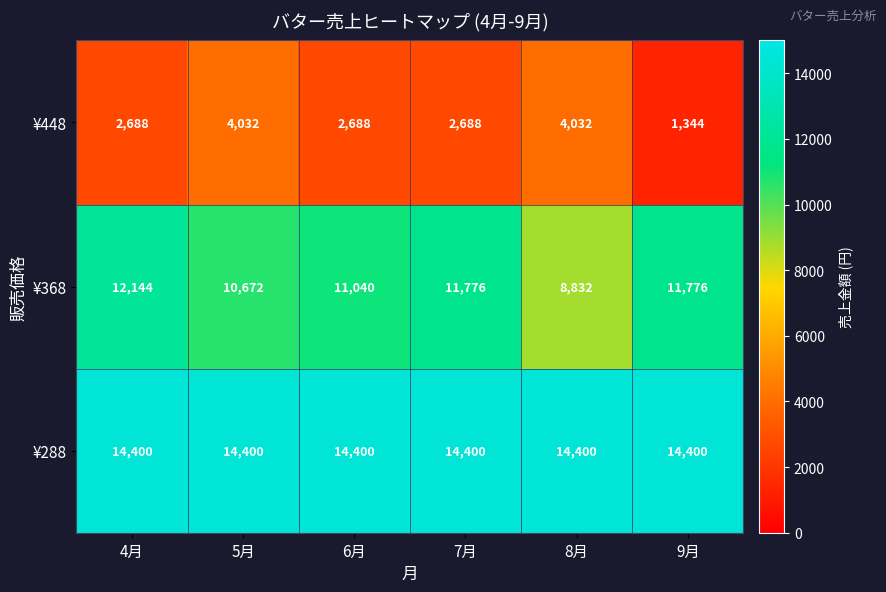

Reading left to right, transcribe all the data shown in this chart.

¥448: 2688	4032	2688	2688	4032	1344
¥368: 12144	10672	11040	11776	8832	11776
¥288: 14400	14400	14400	14400	14400	14400